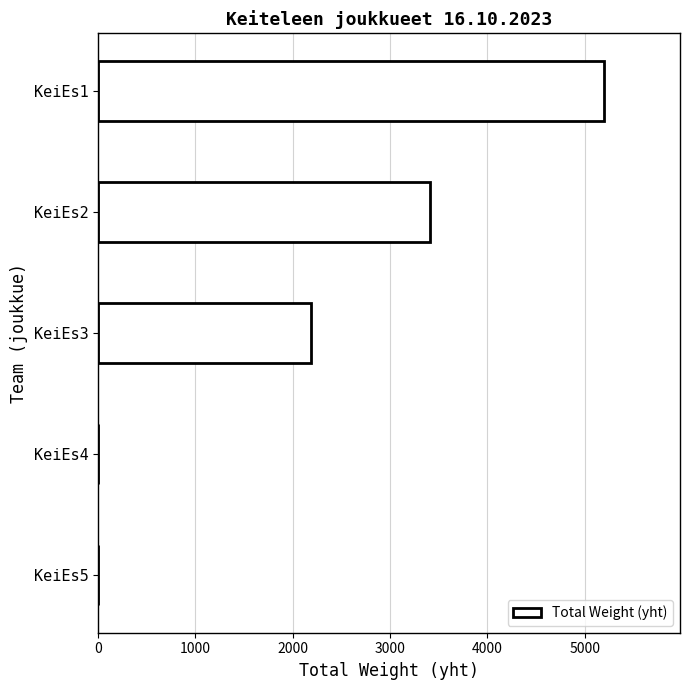

What is the sum of all values?

10799